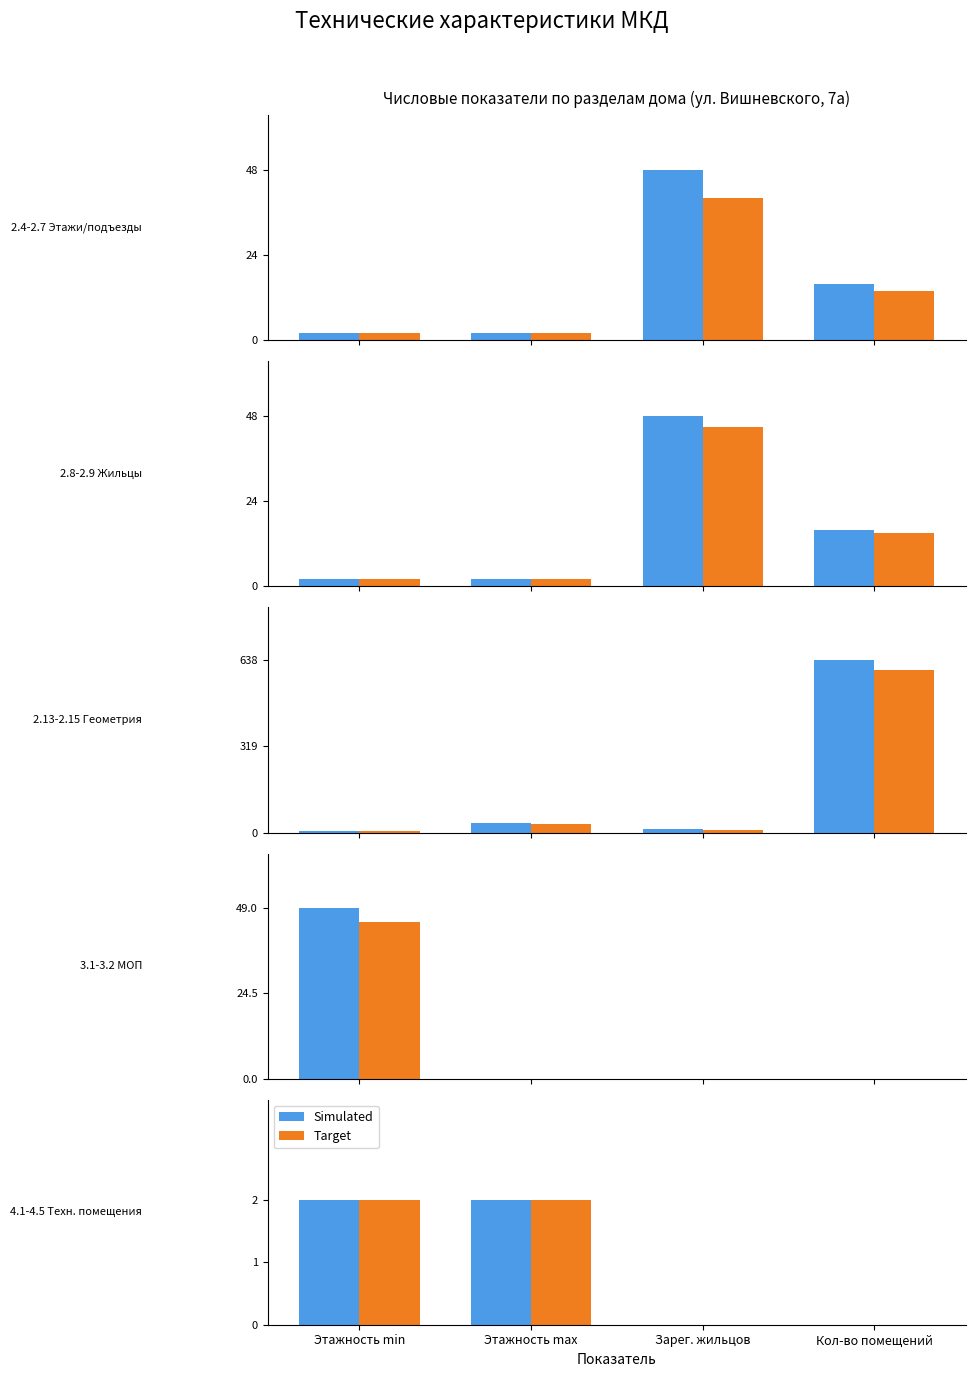

Rank the series at Кол-во помещений from highest to lowest value.

Simulated, Target